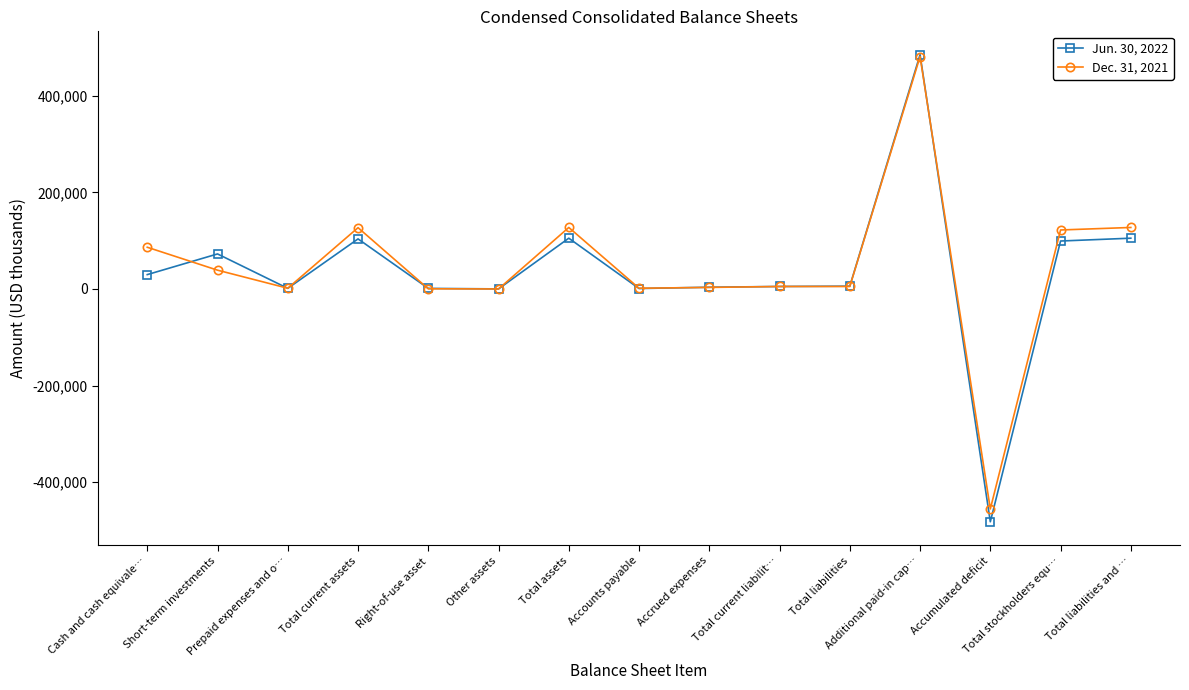

Which label corresponds to the largest value in the chart?

Additional paid-in cap…